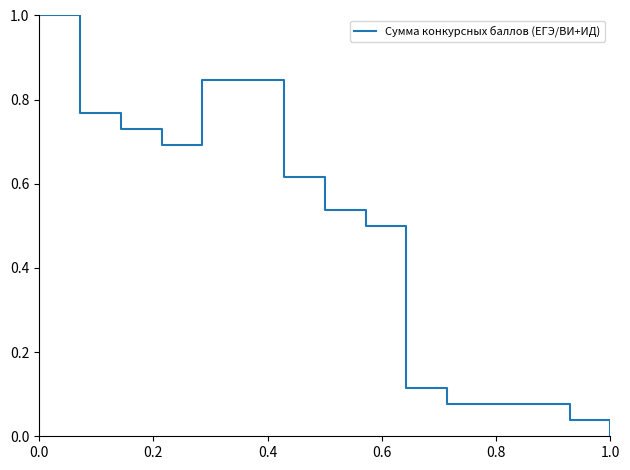

What is the maximum value shown in the chart?

1.0